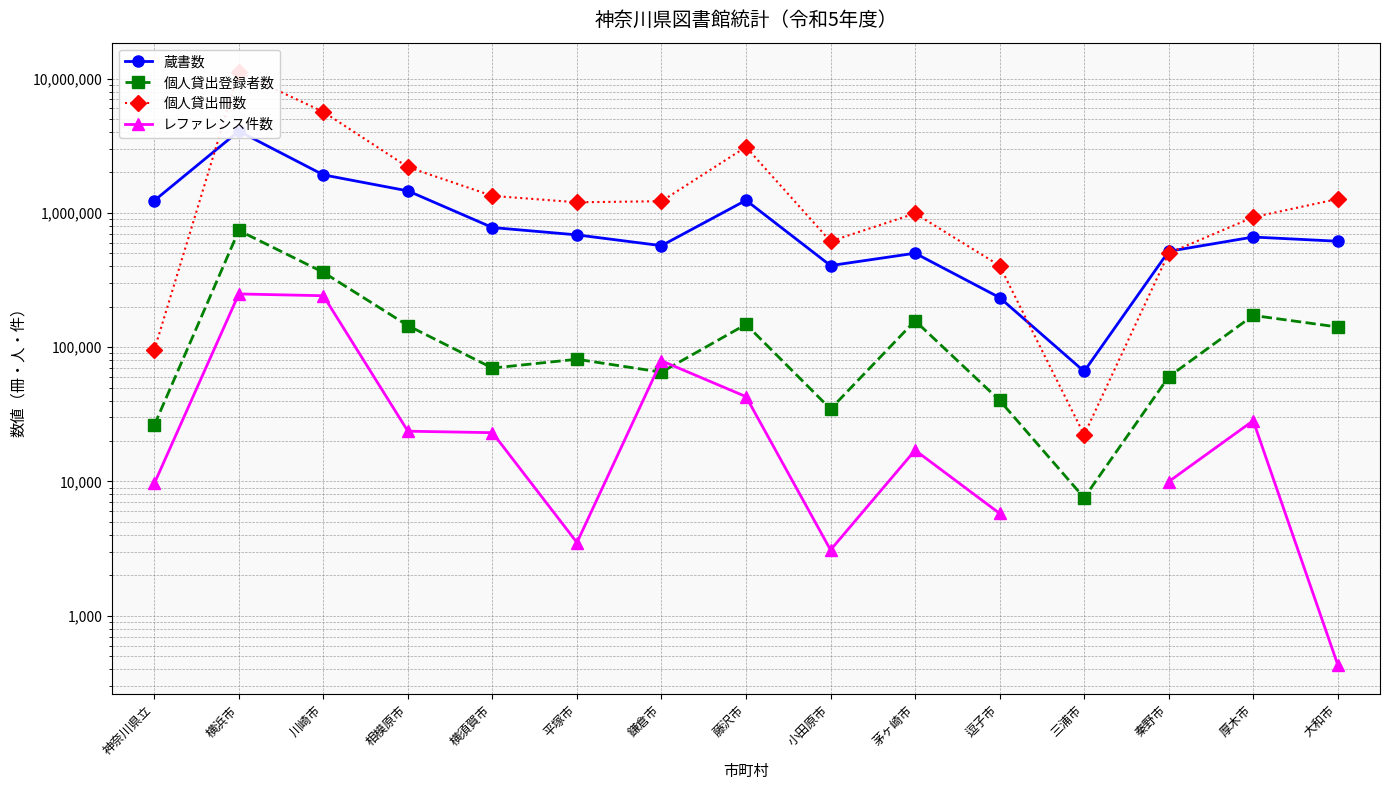

Rank the series by their maximum value, from highest to lowest.

個人貸出冊数, 蔵書数, 個人貸出登録者数, レファレンス件数